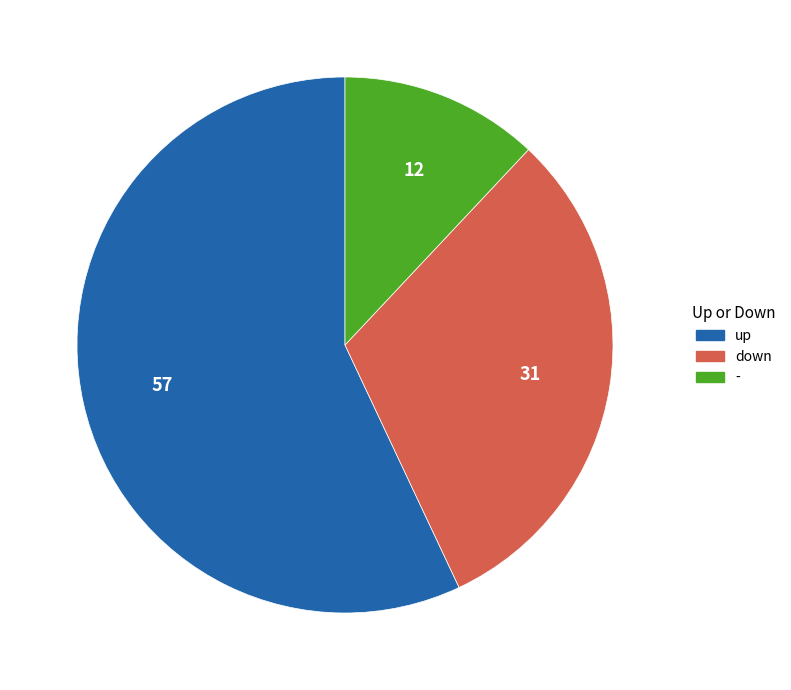

Is down the majority of the pie?

No